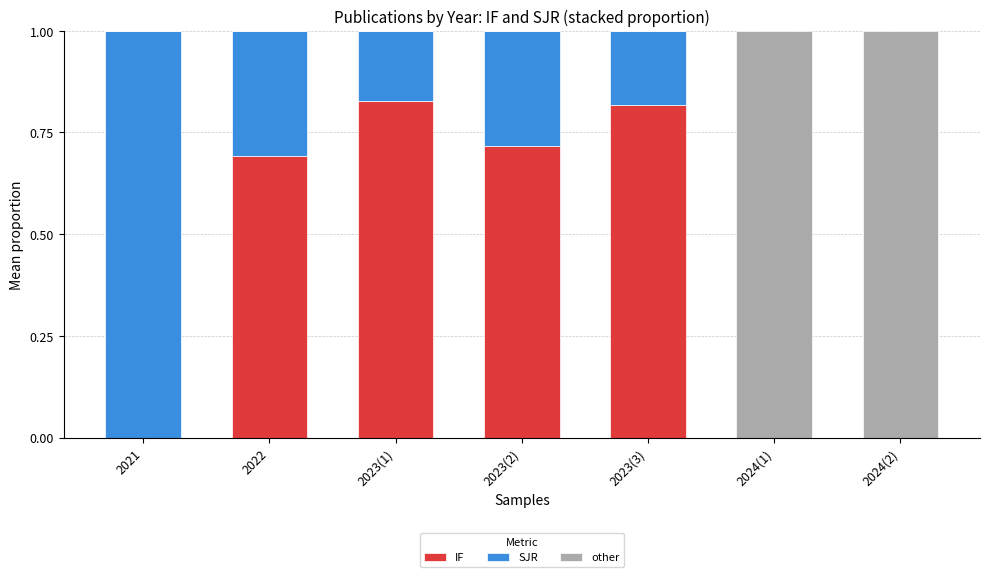

What is the total value across all series at 2023(1)?

1.0